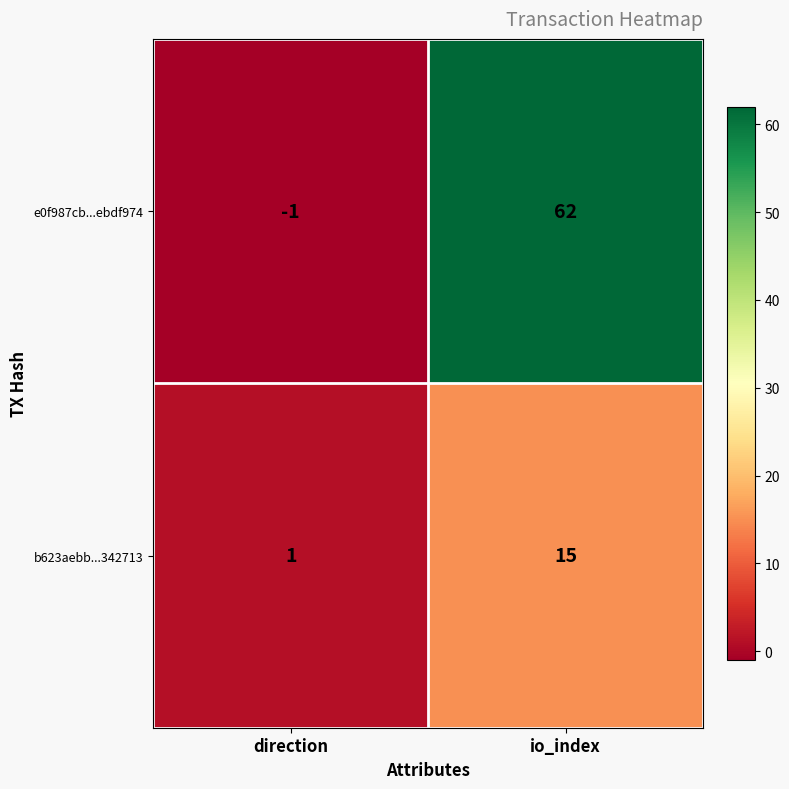

Reading right to left, transcribe all the data shown in this chart.

e0f987cb...ebdf974: io_index=62	direction=-1
b623aebb...342713: io_index=15	direction=1